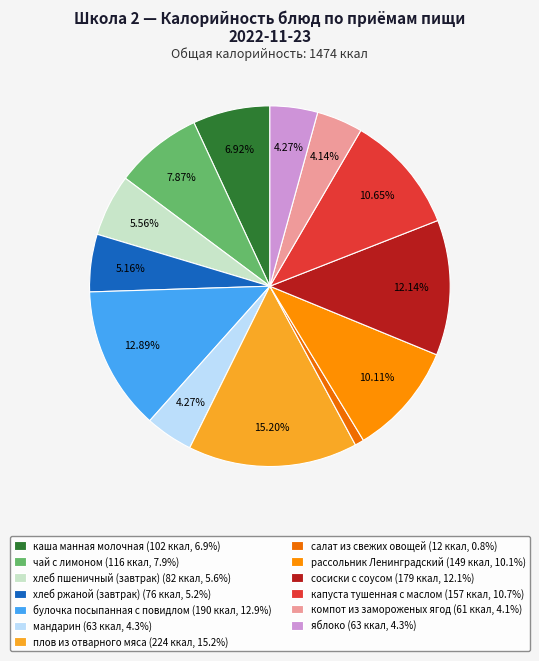

How many slices are in this pie chart?

13